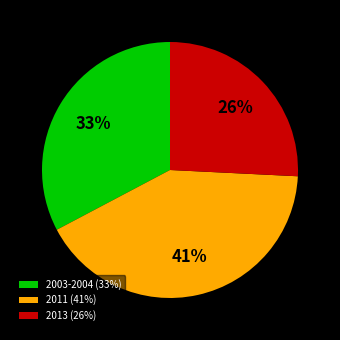

Is there any slice that represents more than half of the pie?

No